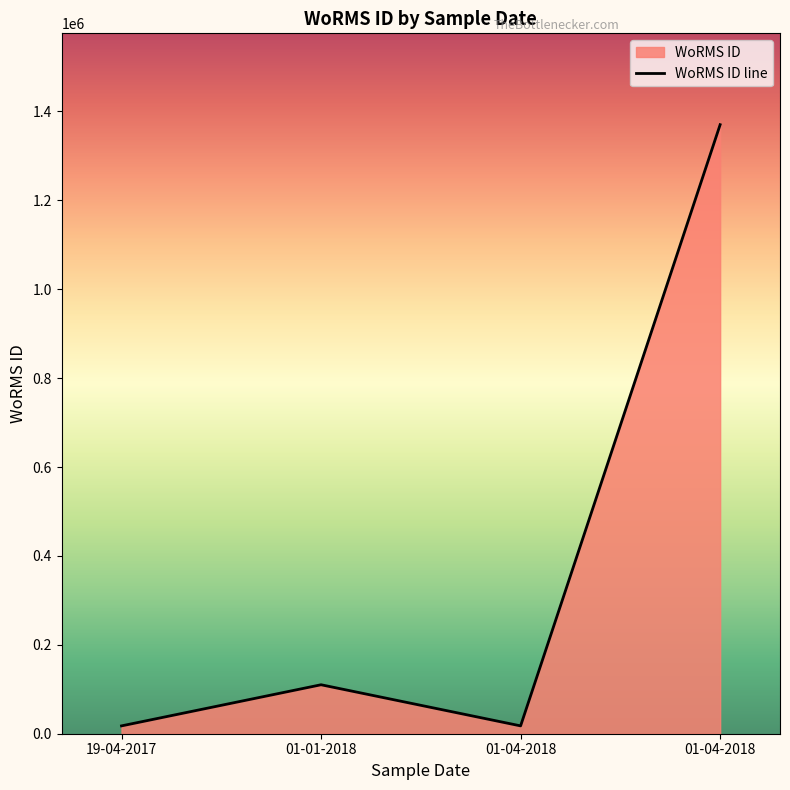

At which category does the data reach its first local peak?

01-01-2018